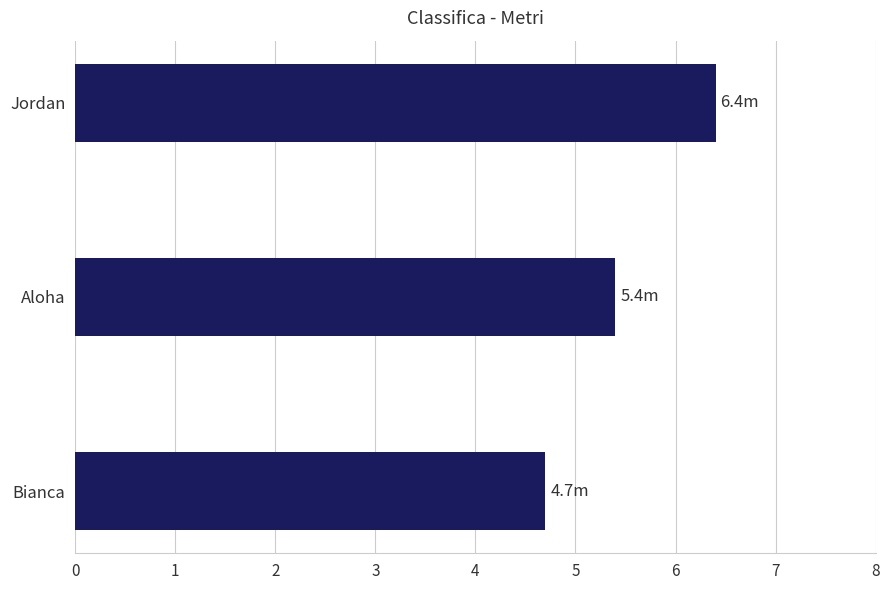

Reading bottom to top, list all the values displayed in this chart.

4.7	5.4	6.4